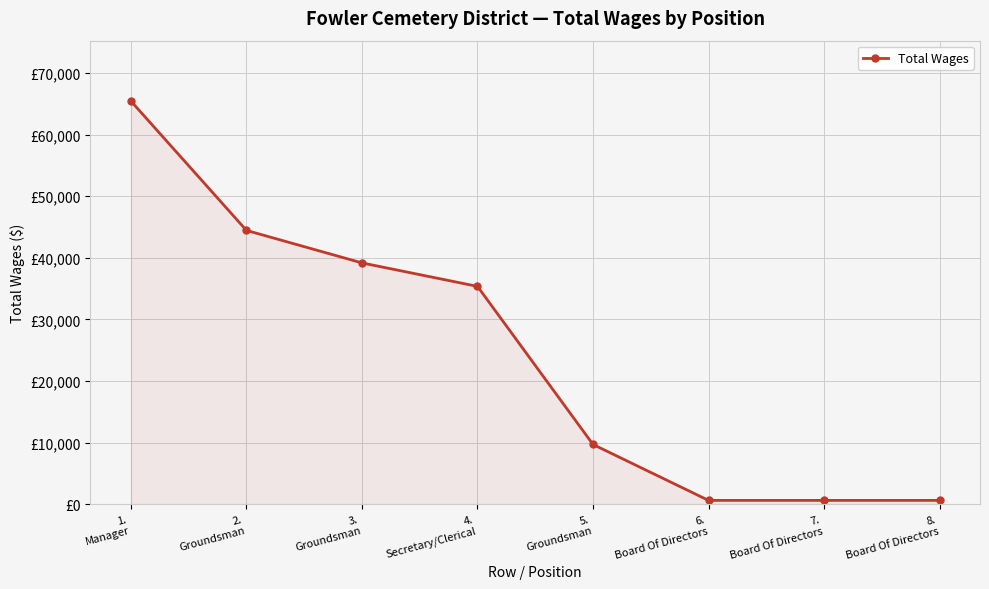

What is the difference between the maximum and minimum values?

64843